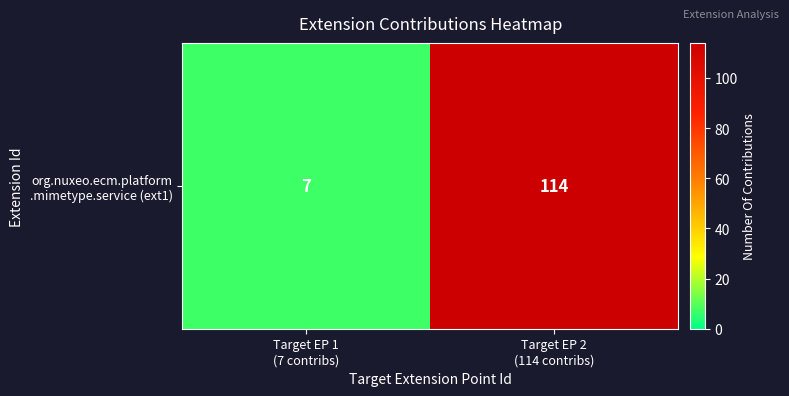

What is the average value?

60